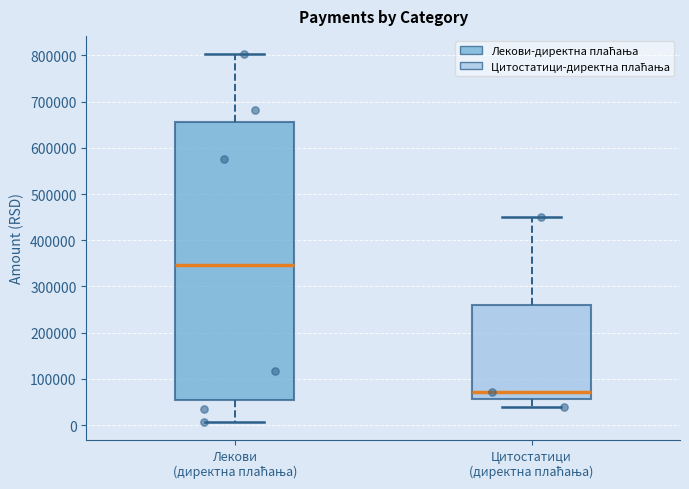

Which box's median line is the lowest?

Цитостатици (директна плаћања)